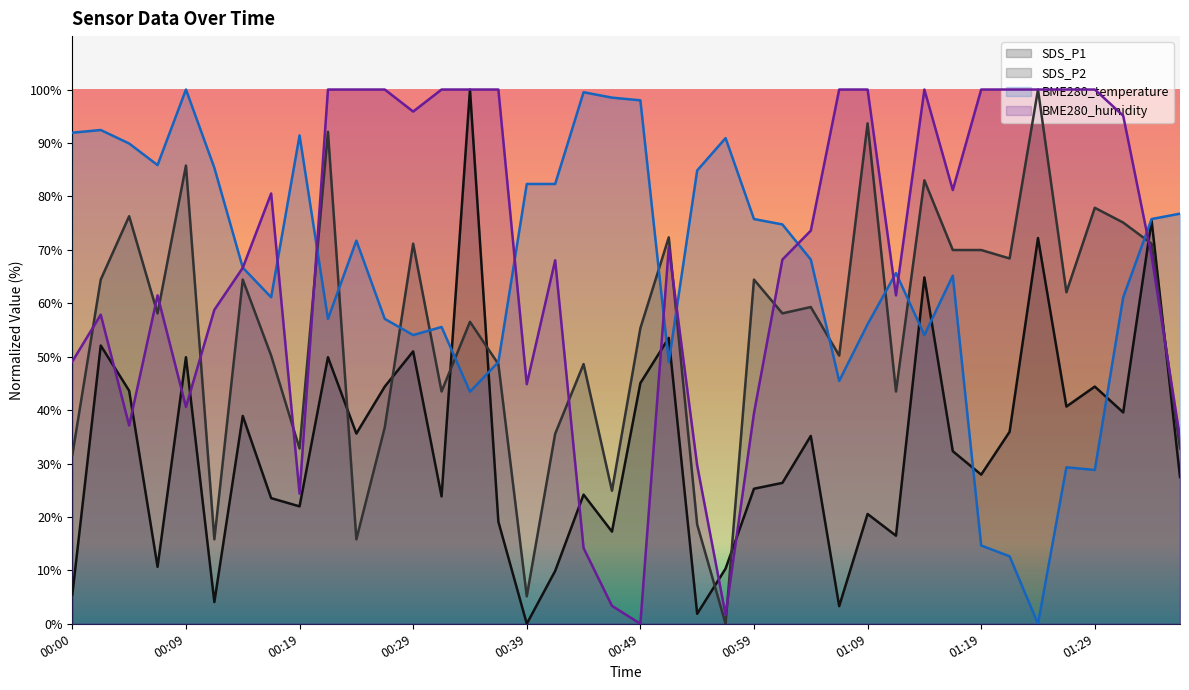

Rank the categories by BME280_humidity value from highest to lowest.

00:22, 00:24, 00:27, 00:32, 00:34, 00:37, 01:07, 01:09, 01:14, 01:19, 01:22, 01:24, 01:27, 01:29, 00:29, 01:32, 01:17, 00:17, 01:04, 00:51, 01:34, 01:01, 00:42, 00:14, 00:07, 01:12, 00:12, 00:02, 00:00, 00:39, 00:09, 00:59, 00:05, 01:37, 00:54, 00:19, 00:44, 00:47, 00:56, 00:49